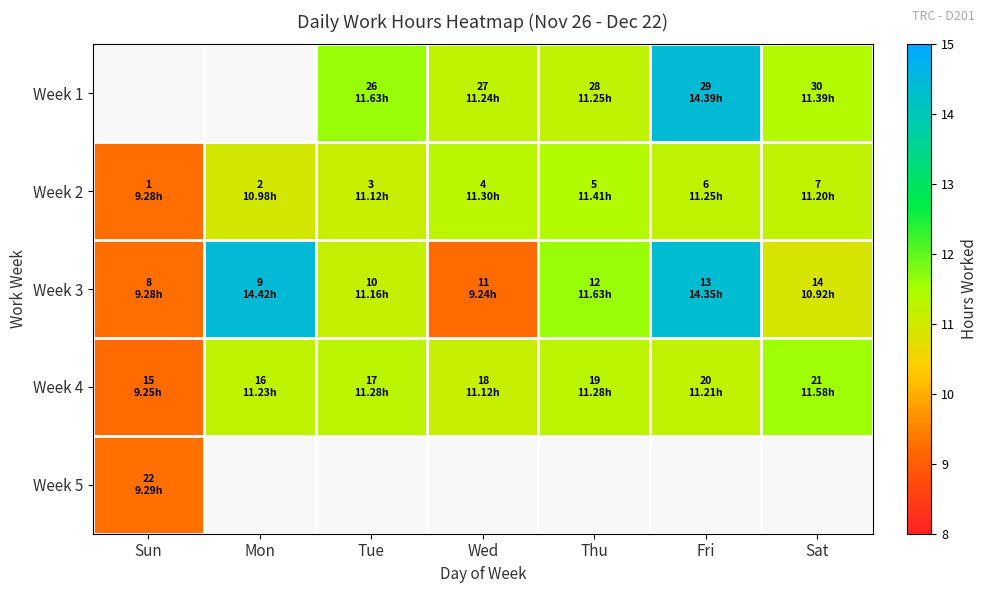

Between Wed and Sat, which series saw the biggest shift?

Week 3